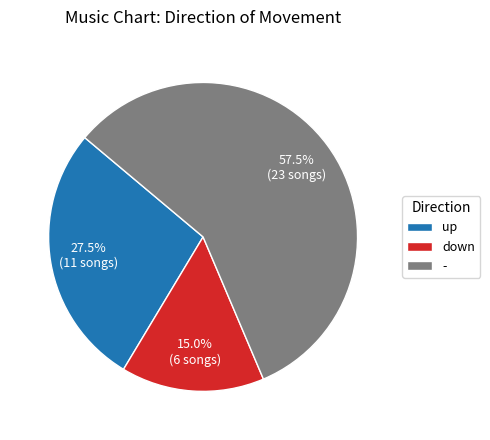

What percentage do - and up together represent?

85.0%